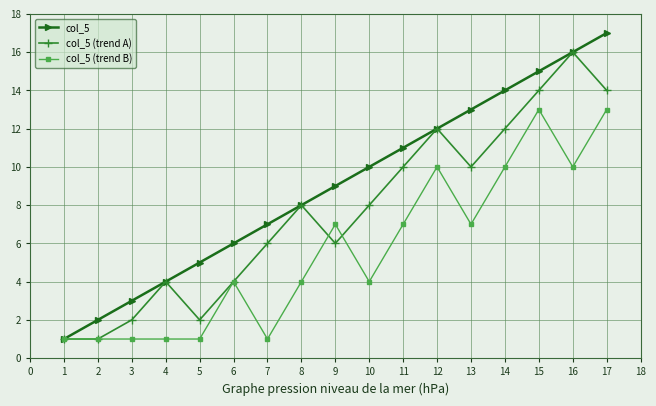

List the series in order of their overall mean, lowest first.

col_5 (trend B), col_5 (trend A), col_5